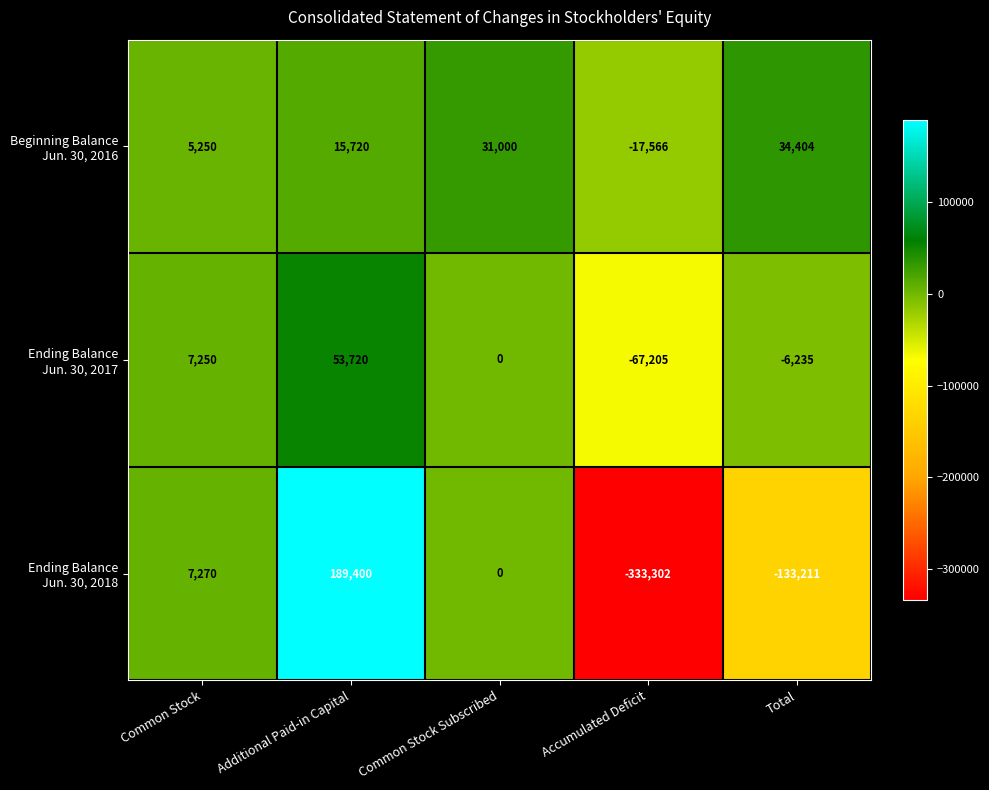

What is the total value across all series at Additional Paid-in Capital?

258840